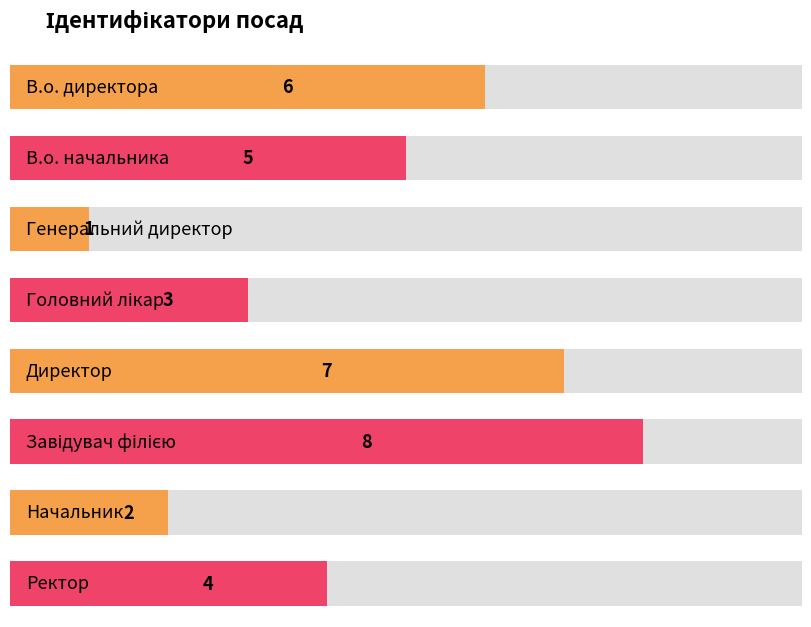

What is the change in value from Генеральний директор to Головний лікар?

+2